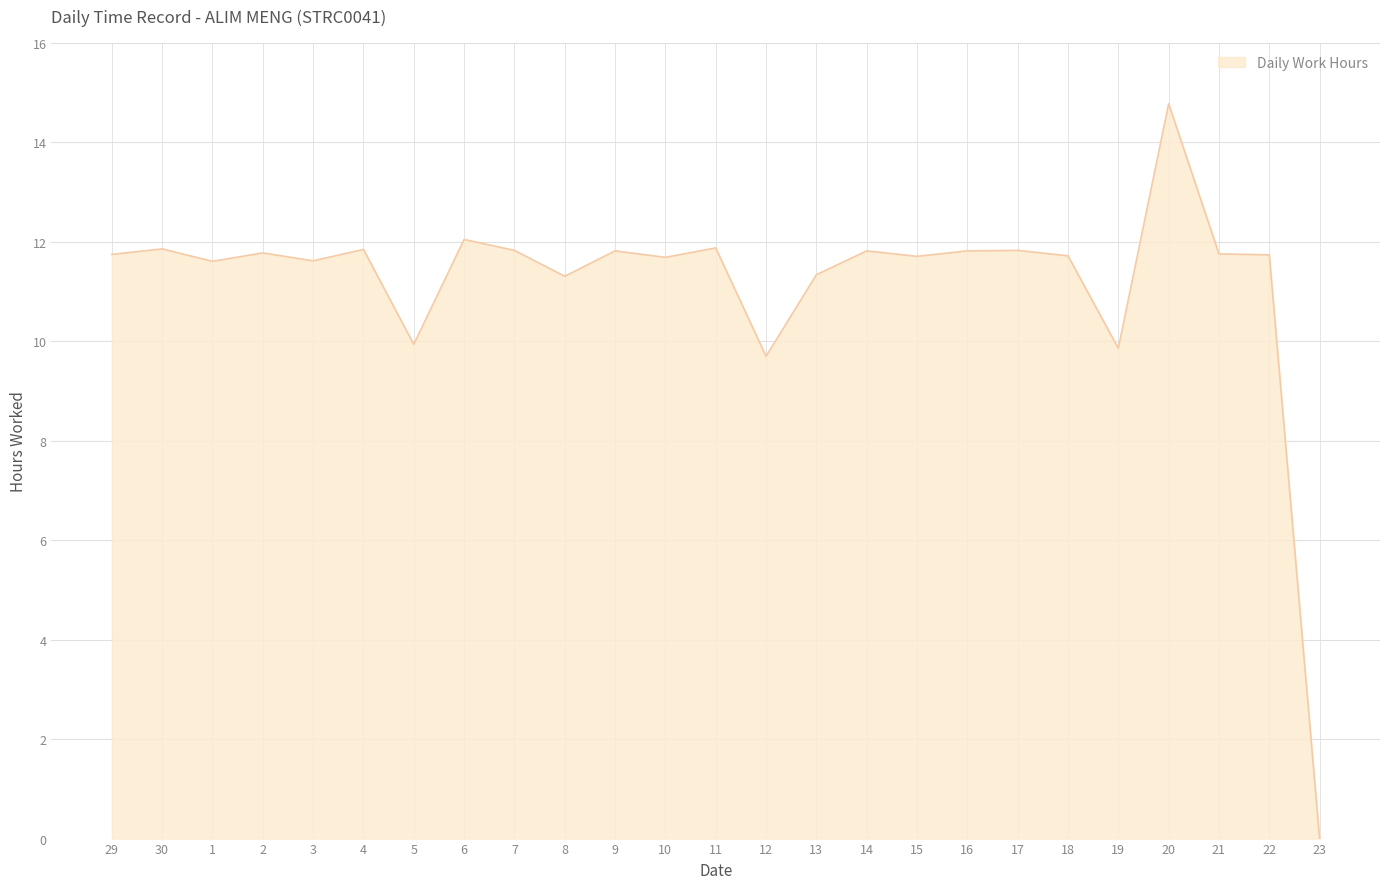

How many positive values are there?

24